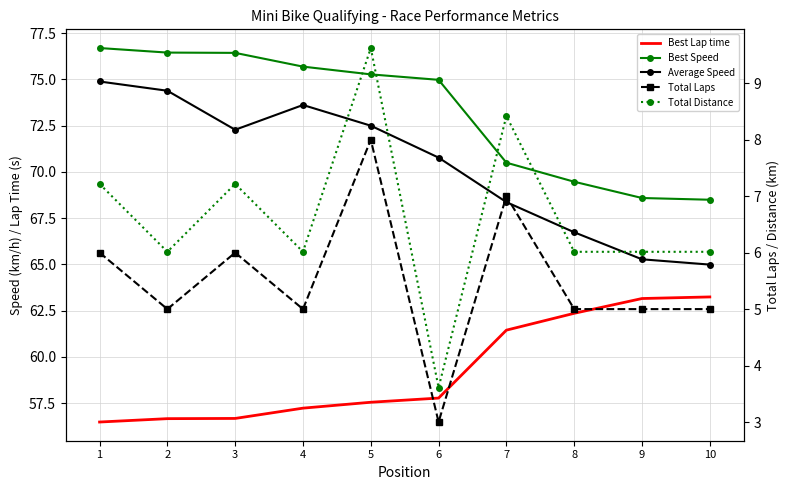

True or false: Best Lap time has a value of 76.4 at 3.

False